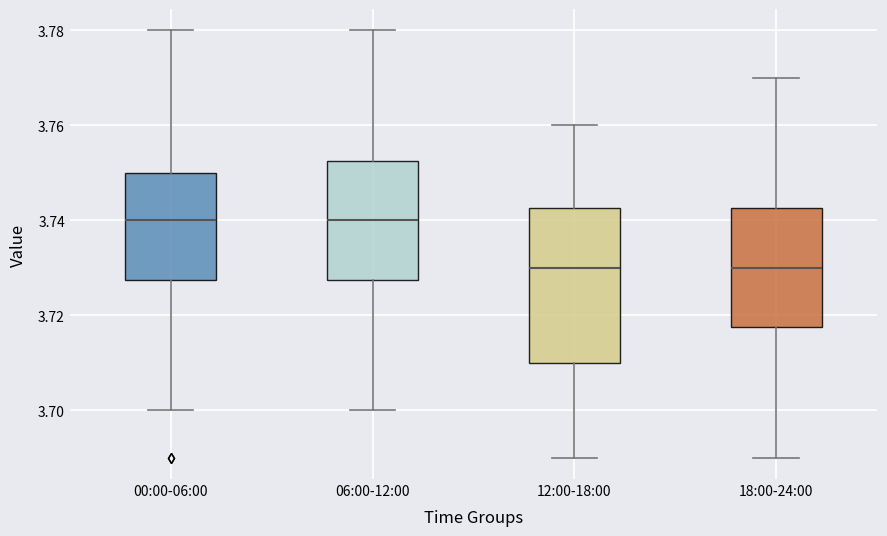

Reading left to right, transcribe this box plot: for each box, give where its median line is, the range the box spans, and where its two whiskers end, as read against the y-axis. The values are not printed on the chart, so give them approximately, as read against the axis.

00:00-06:00: median 3.740, box 3.728 to 3.750, whiskers 3.700 to 3.780
06:00-12:00: median 3.740, box 3.728 to 3.752, whiskers 3.700 to 3.780
12:00-18:00: median 3.730, box 3.710 to 3.742, whiskers 3.690 to 3.760
18:00-24:00: median 3.730, box 3.718 to 3.742, whiskers 3.690 to 3.770